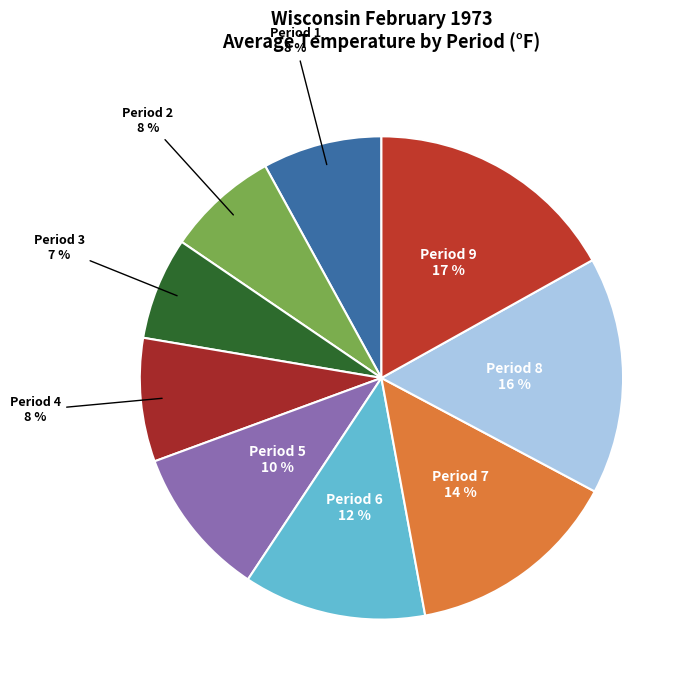

To the nearest percent, what is the difference between the largest and smallest slice percentages?

10%